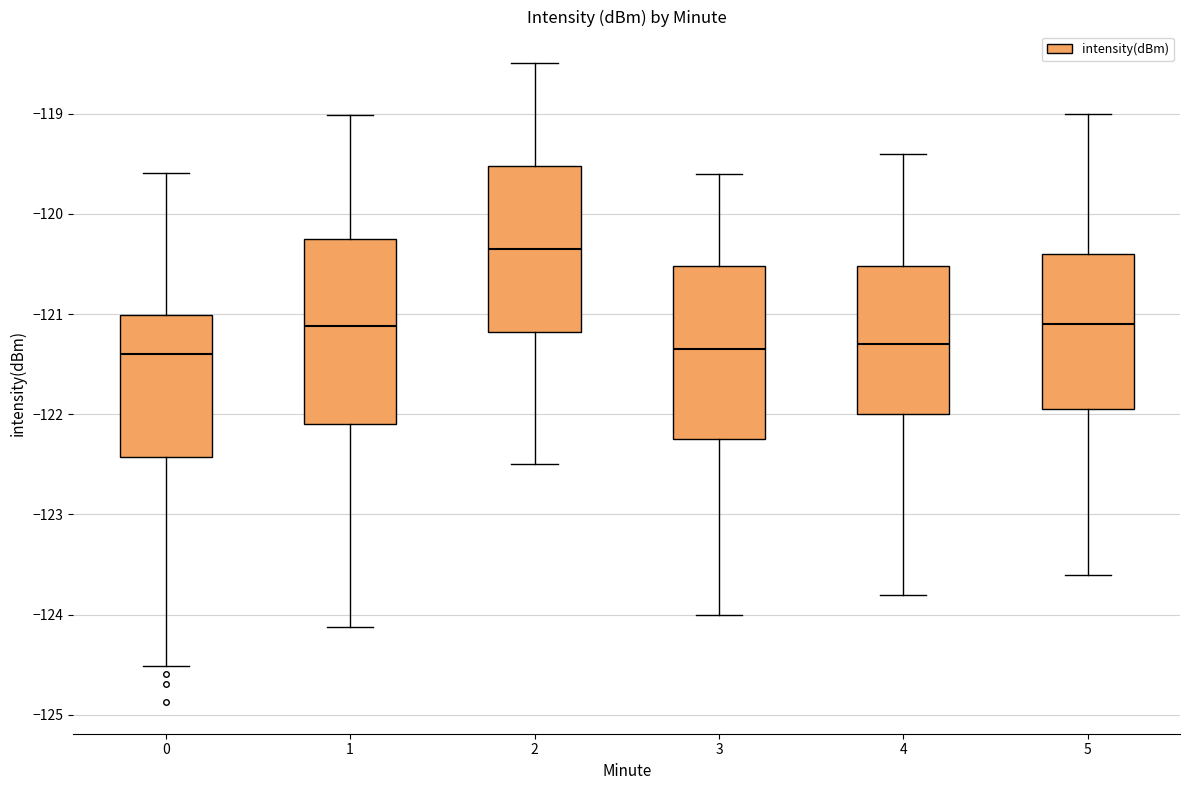

Where does the lower whisker of the box at x = 4 end on the y-axis? The values are not printed on the chart, so give them approximately, as read against the axis.

-123.8